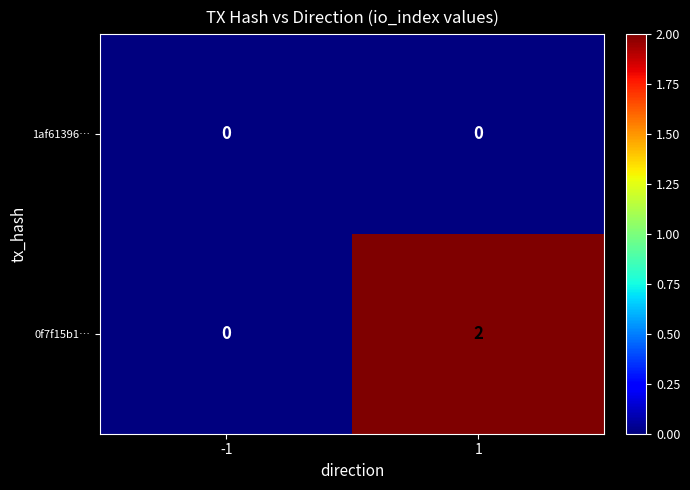

At which category is the sum across all series the highest?

1